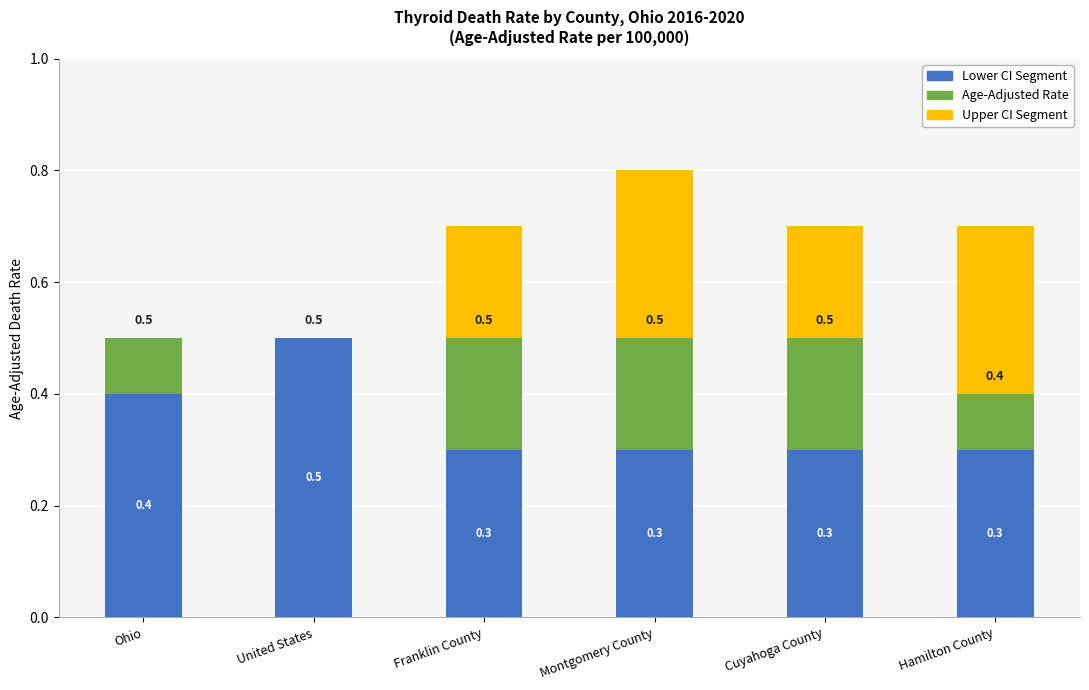

What is the sum of all Lower CI Segment values?

2.1